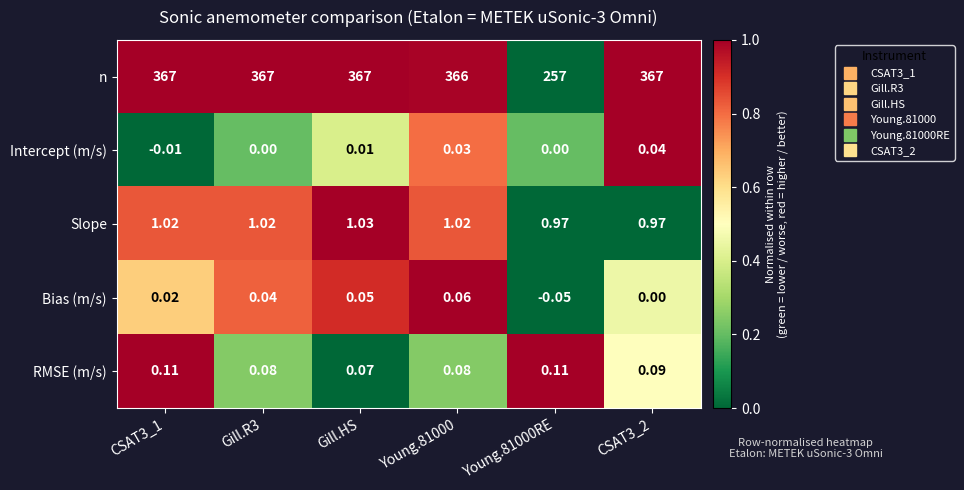

Which series changed the most between Young.81000 and CSAT3_2?

n